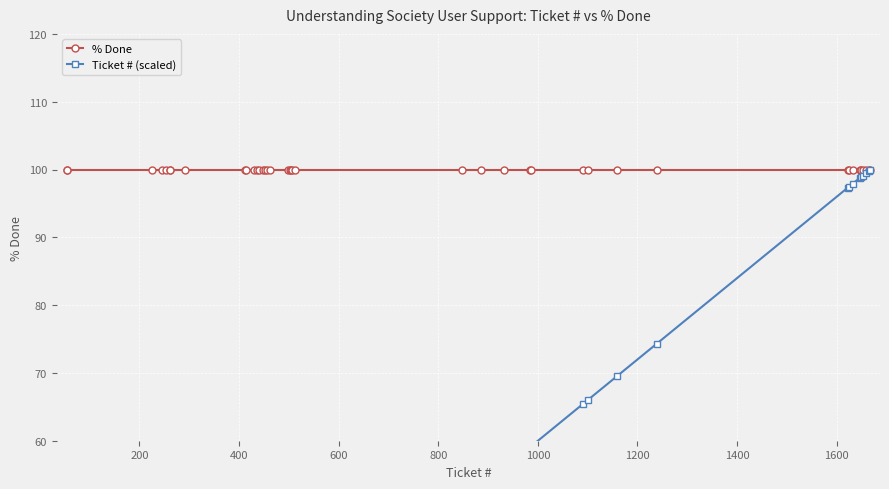

List the series in order of their overall mean, highest first.

% Done, Ticket # (scaled)